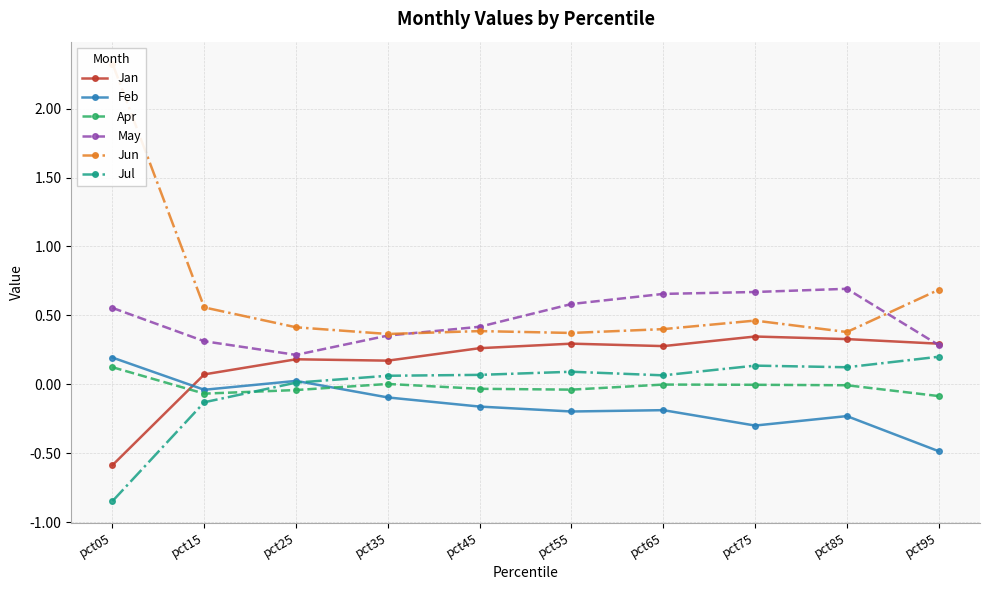

Where is Apr nearest to the value 0?

pct35